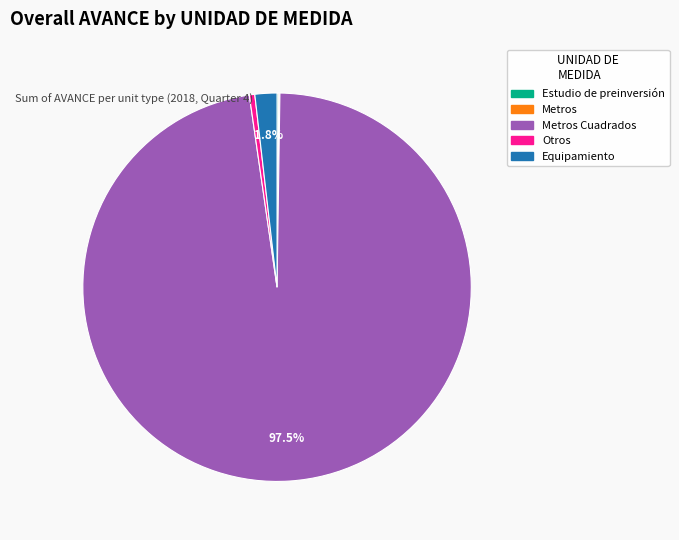

To the nearest percent, what is the average slice percentage?

20%